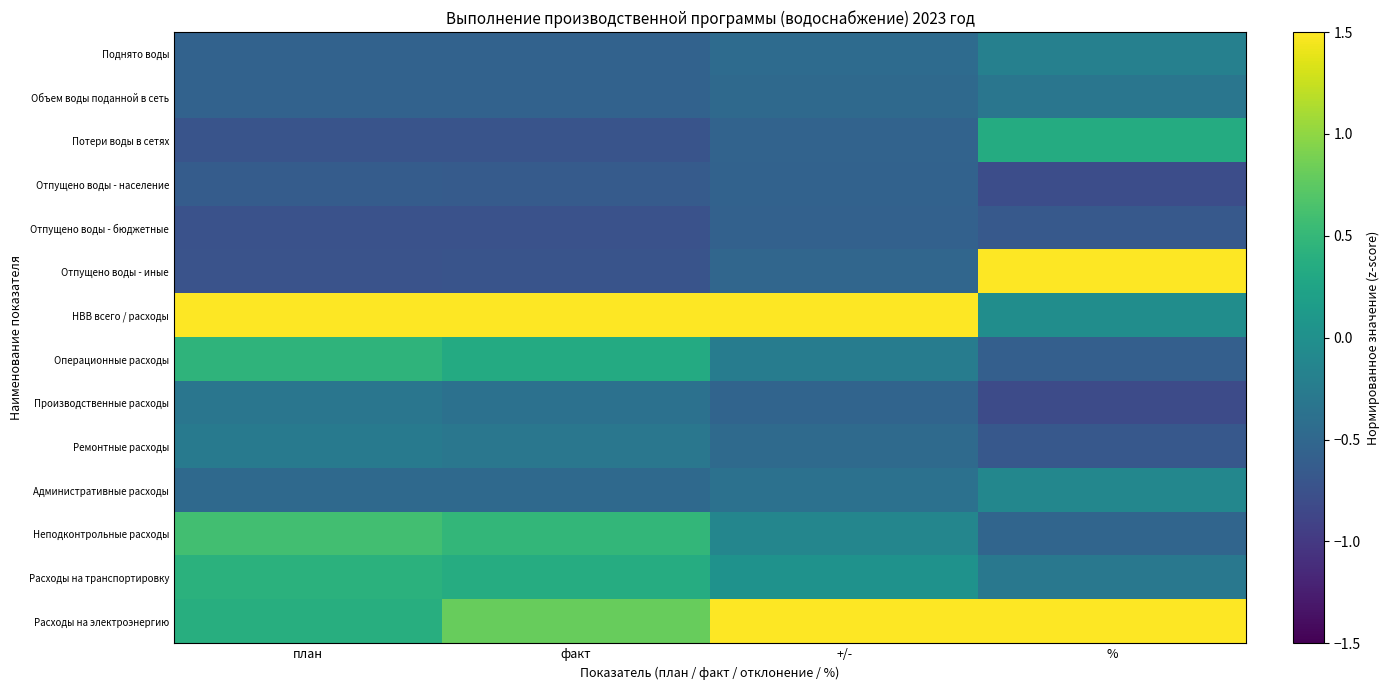

What is the maximum value shown in the chart?

3.2